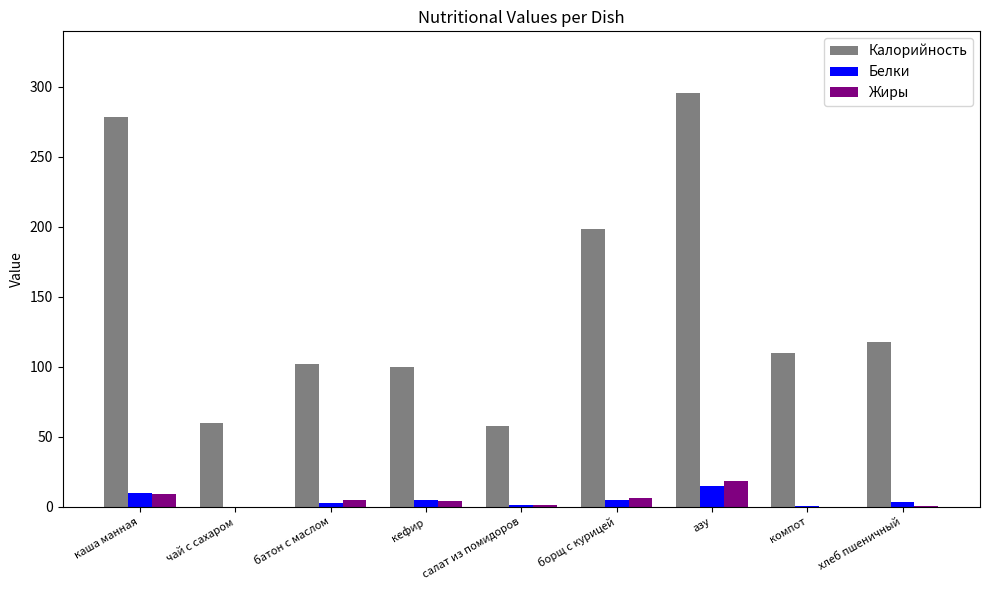

At which label does Калорийность first exceed 110?

каша манная